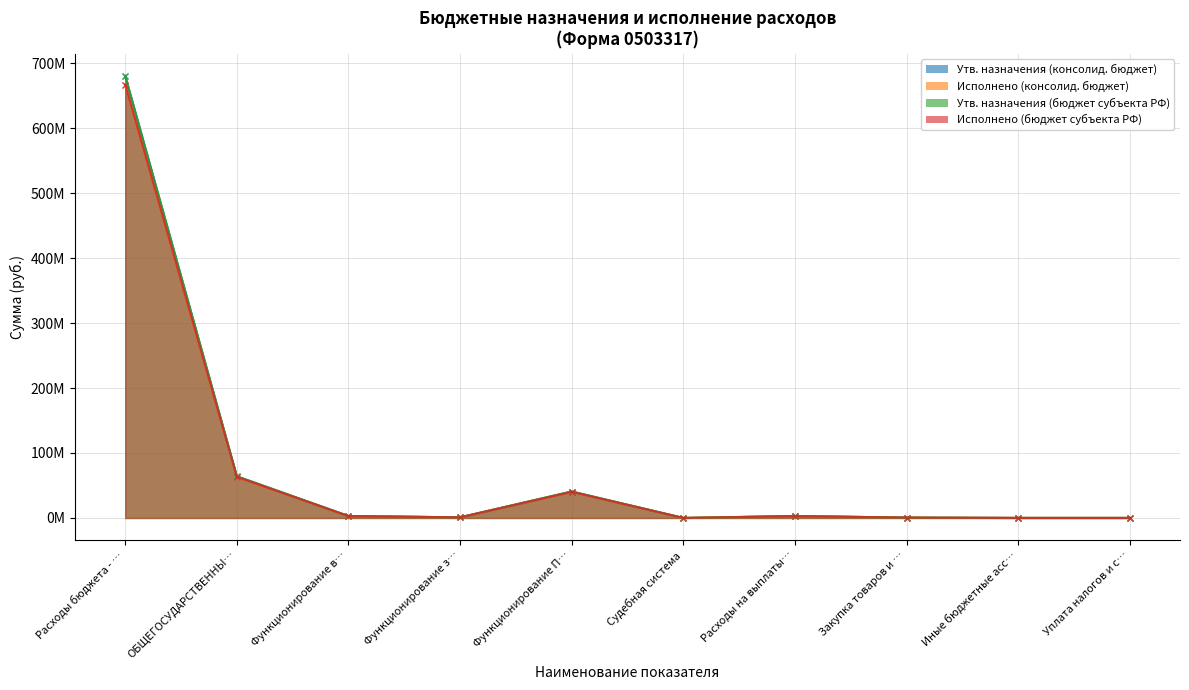

What is the value of the Исполнено (консолид. бюджет) point at the 10th from the left?

51276.7